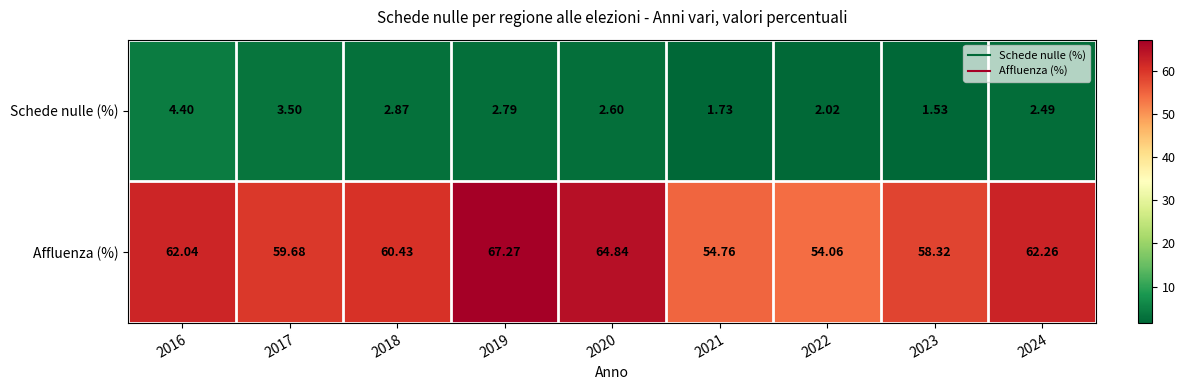

Which series has the largest total across all categories?

Affluenza (%)